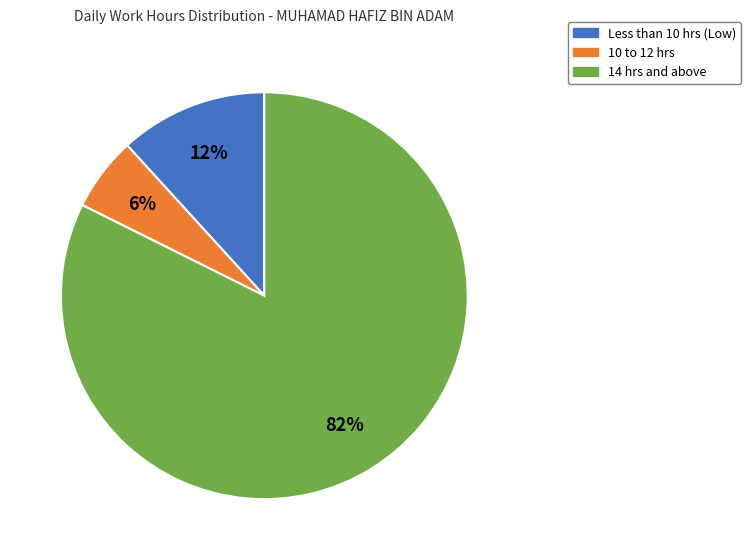

To the nearest percent, what is the difference between the largest and smallest slice percentages?

76%